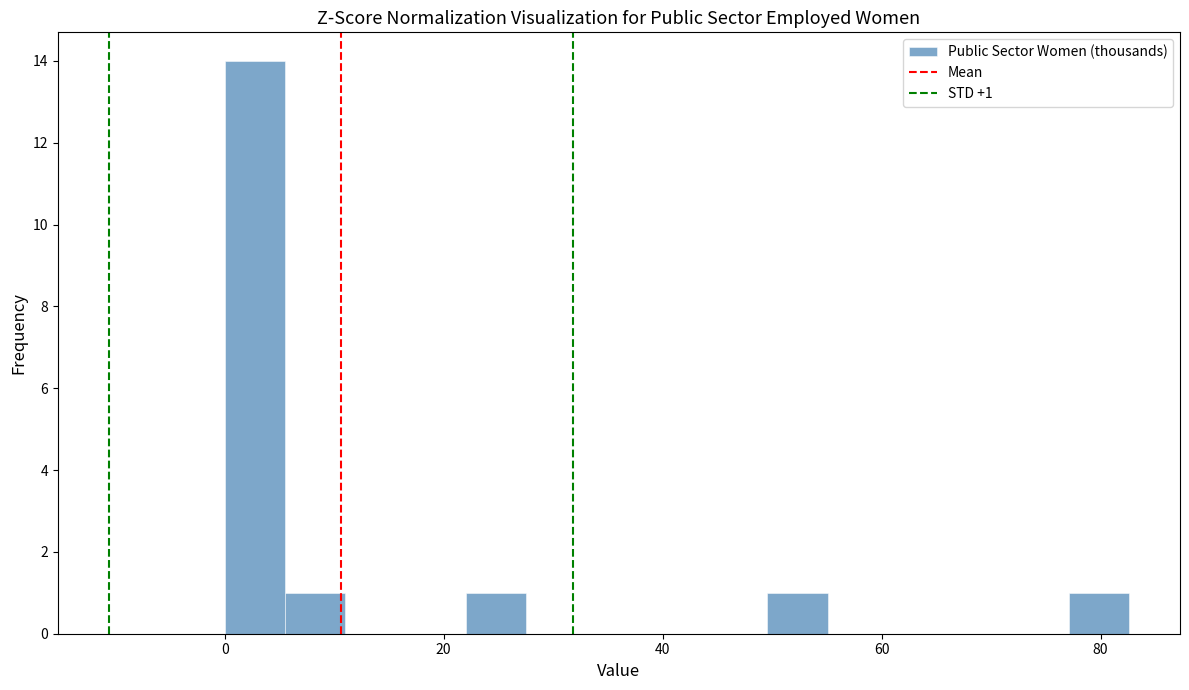

Around what value on the x-axis is the tallest bar? Give the approximate position of its centre, as read against the axis.

2